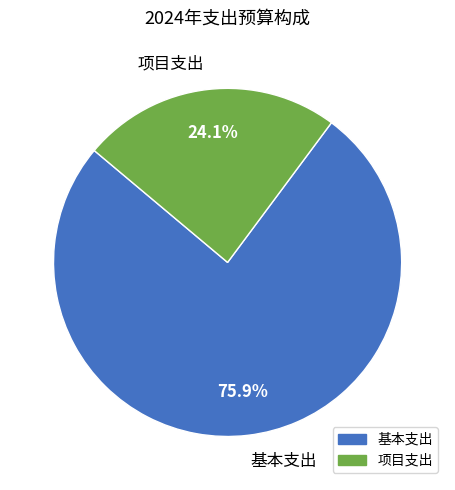

What percentage do 基本支出 and 项目支出 together represent?

100.0%